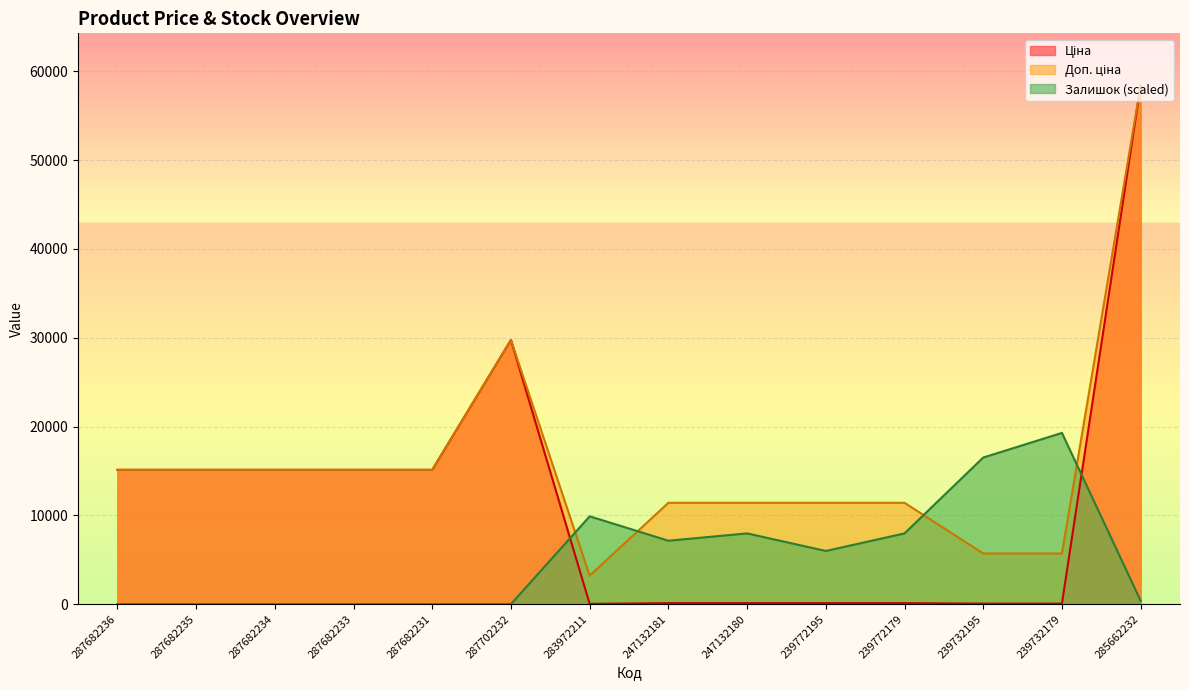

Reading left to right, list all the values displayed in this chart.

Ціна: 15120.0	15120.0	15120.0	15120.0	15120.0	29747.2	32.0	114.1	114.1	114.1	114.1	57.0	57.0	58426.5
Доп. ціна: 15120.0	15120.0	15120.0	15120.0	15120.0	29747.2	3205.0	11410.0	11410.0	11410.0	11410.0	5705.0	5705.0	58426.5
Залишок: 0.0	0.0	0.0	0.0	0.0	0.0	9887.6	7141.0	7965.0	5987.5	7965.0	16506.7	19280.8	384.5